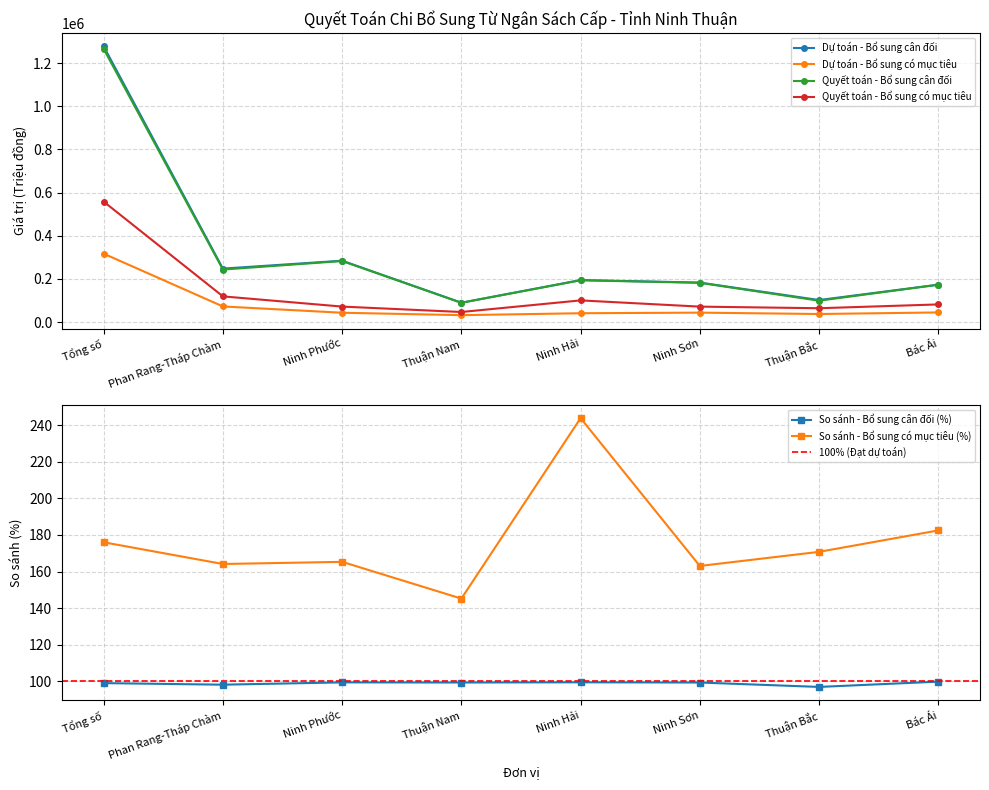

What are all the series names shown in the legend?

Dự toán - Bổ sung cân đối, Dự toán - Bổ sung có mục tiêu, Quyết toán - Bổ sung cân đối, Quyết toán - Bổ sung có mục tiêu